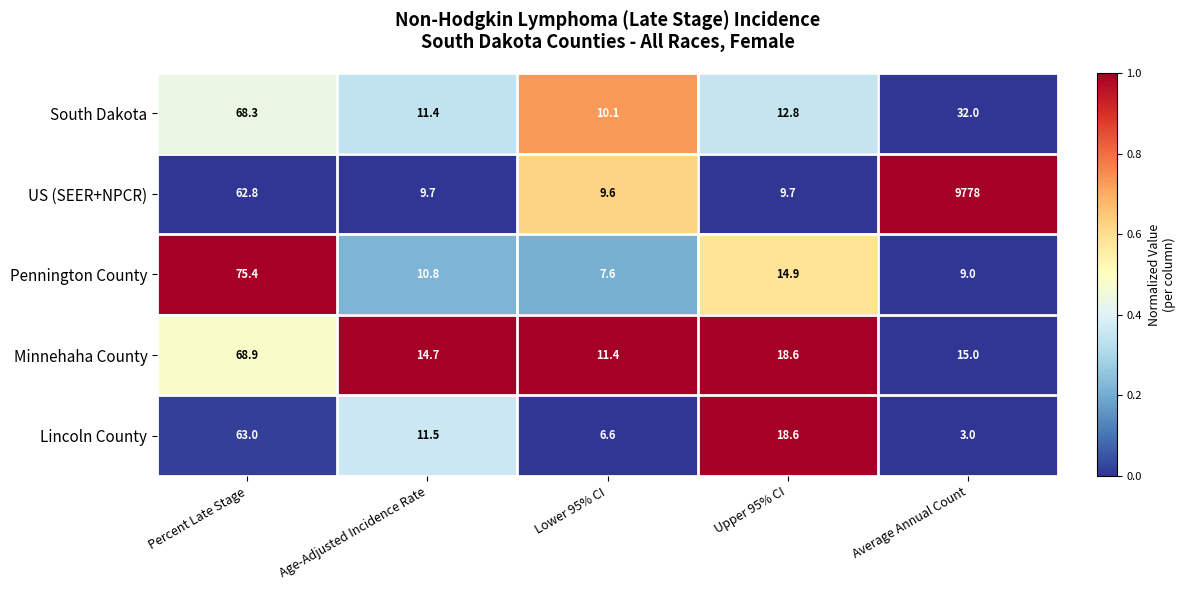

Is it true that Lincoln County equals 63.0 at Percent Late Stage?

True